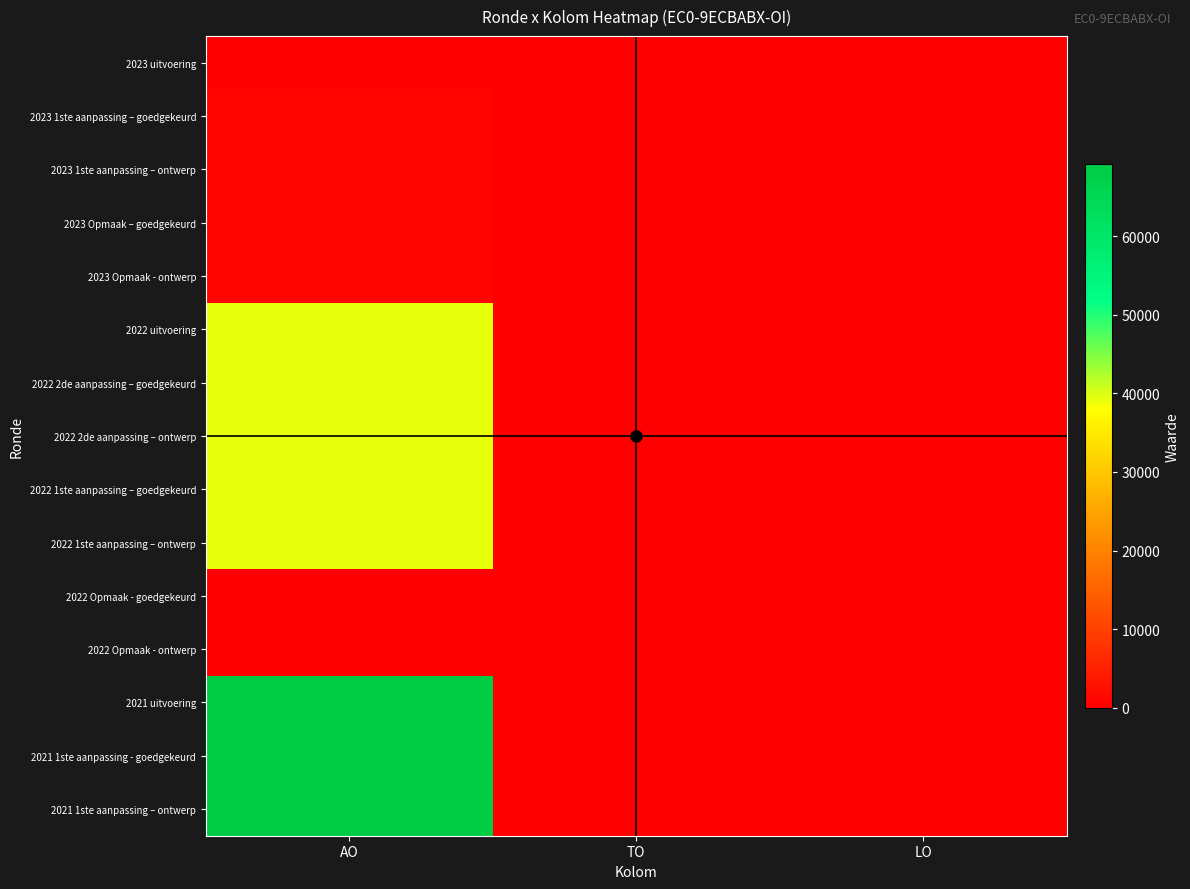

Which category has the lowest value across all series?

TO